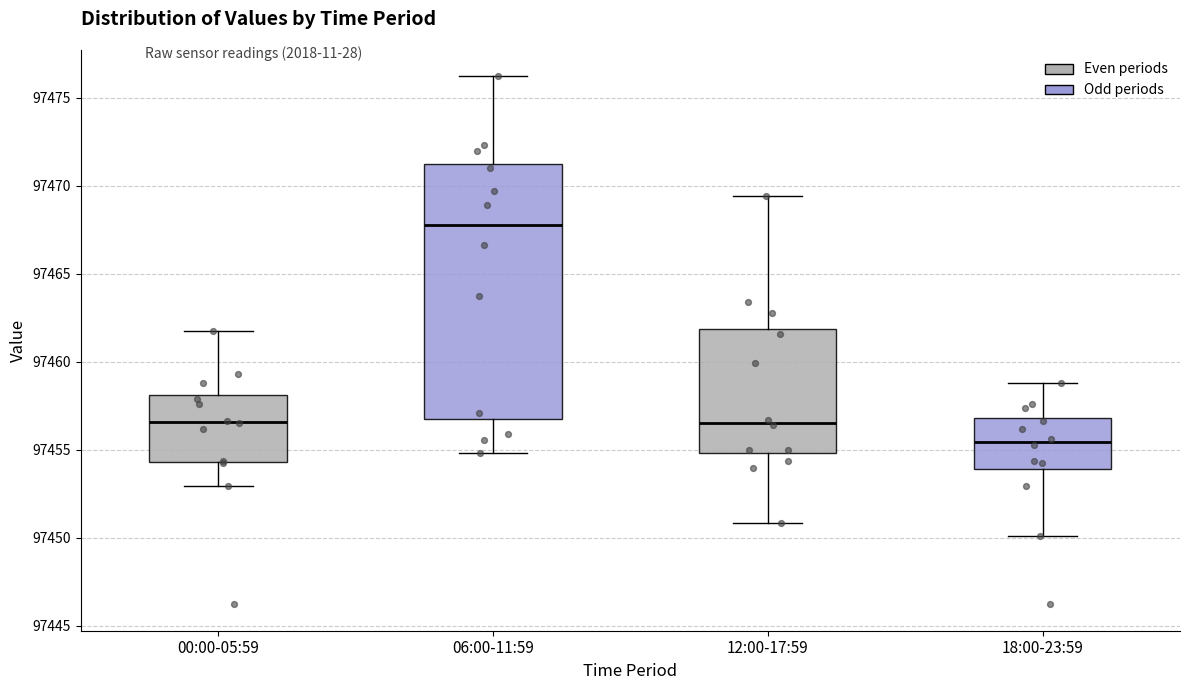

Reading left to right, transcribe this box plot: for each box, give where its median line is, the range the box spans, and where its two whiskers end, as read against the y-axis. The values are not printed on the chart, so give them approximately, as read against the axis.

00:00-05:59: median 97456.5, box 97454.5 to 97458.0, whiskers 97453.0 to 97462.0
06:00-11:59: median 97468.0, box 97457.0 to 97471.5, whiskers 97455.0 to 97476.0
12:00-17:59: median 97456.5, box 97455.0 to 97462.0, whiskers 97451.0 to 97469.5
18:00-23:59: median 97455.5, box 97454.0 to 97457.0, whiskers 97450.0 to 97459.0